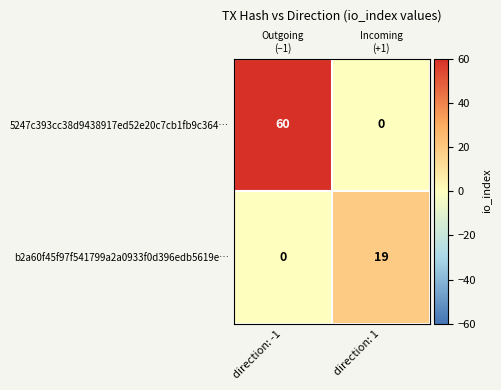

Count the b2a60f45f97f541799a2a0933f0d396edb5619e… values in the range 0 to 19.

2